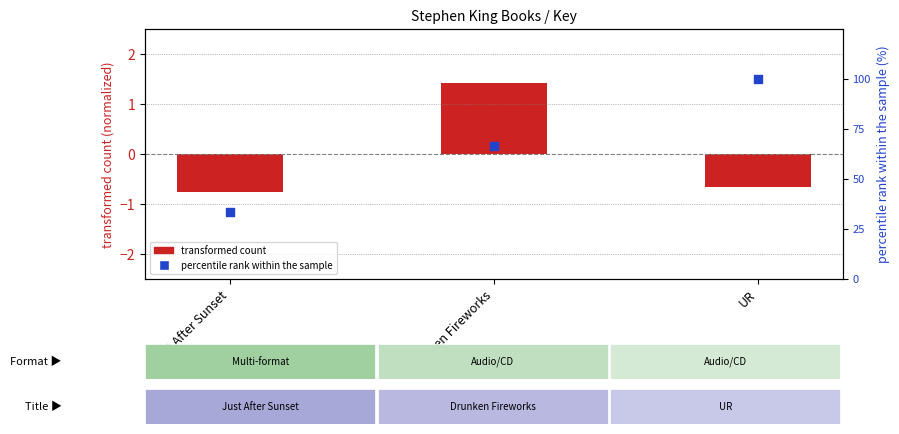

Which series reaches the maximum Y coordinate?

percentile rank within the sample